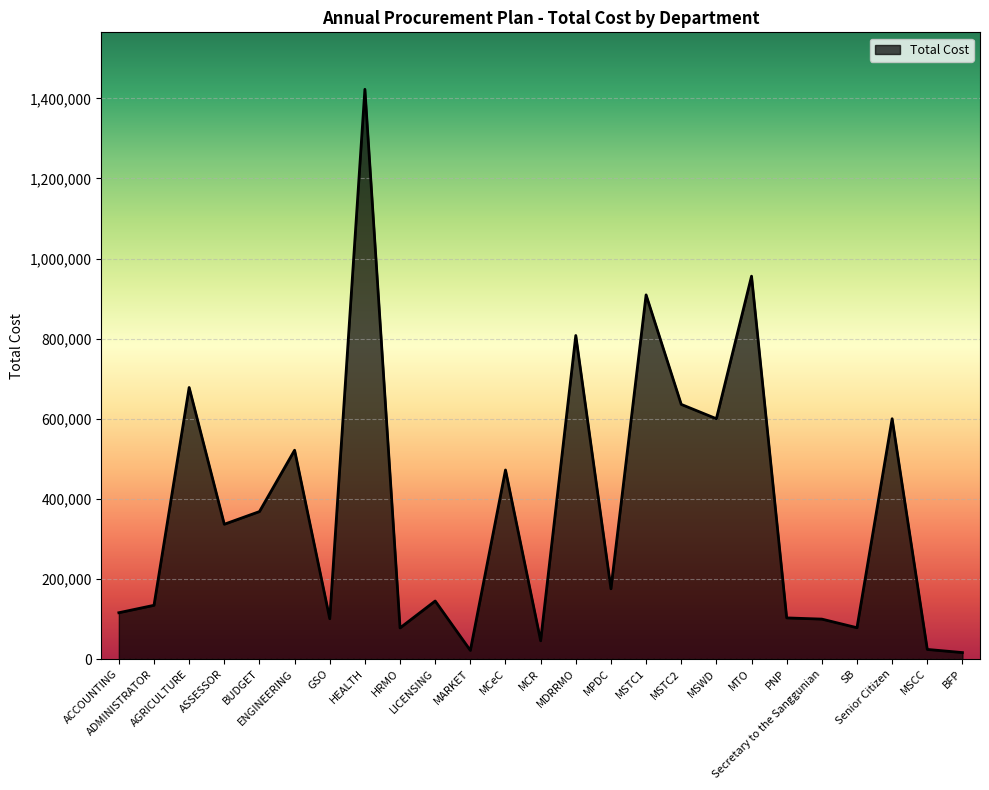

What is the greatest value displayed?

1422554.0